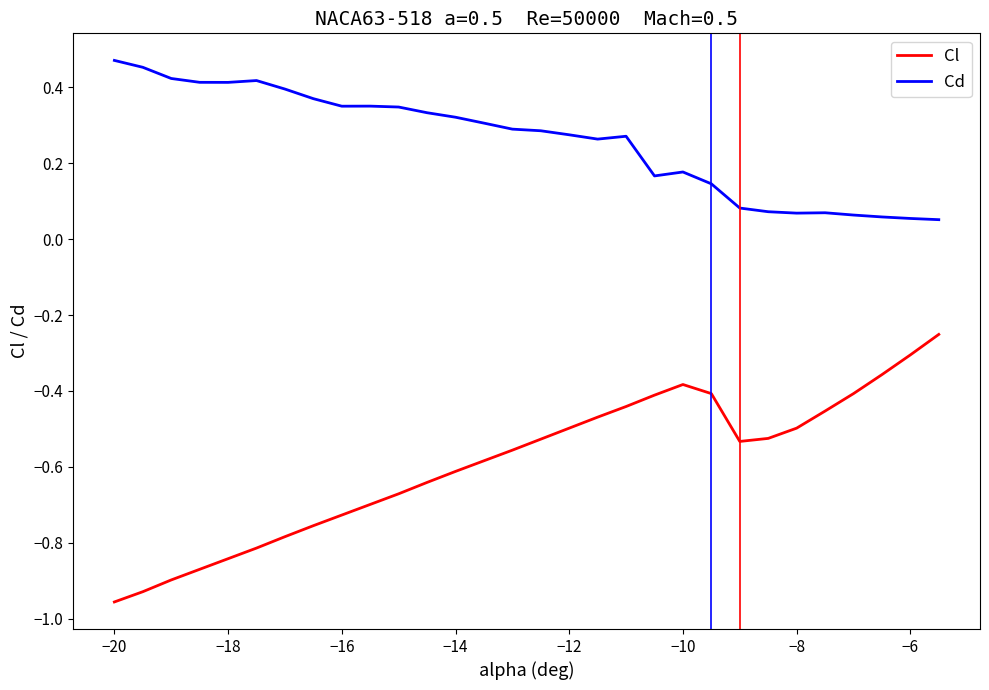

List the series in order of their overall mean, lowest first.

Cl, Cd